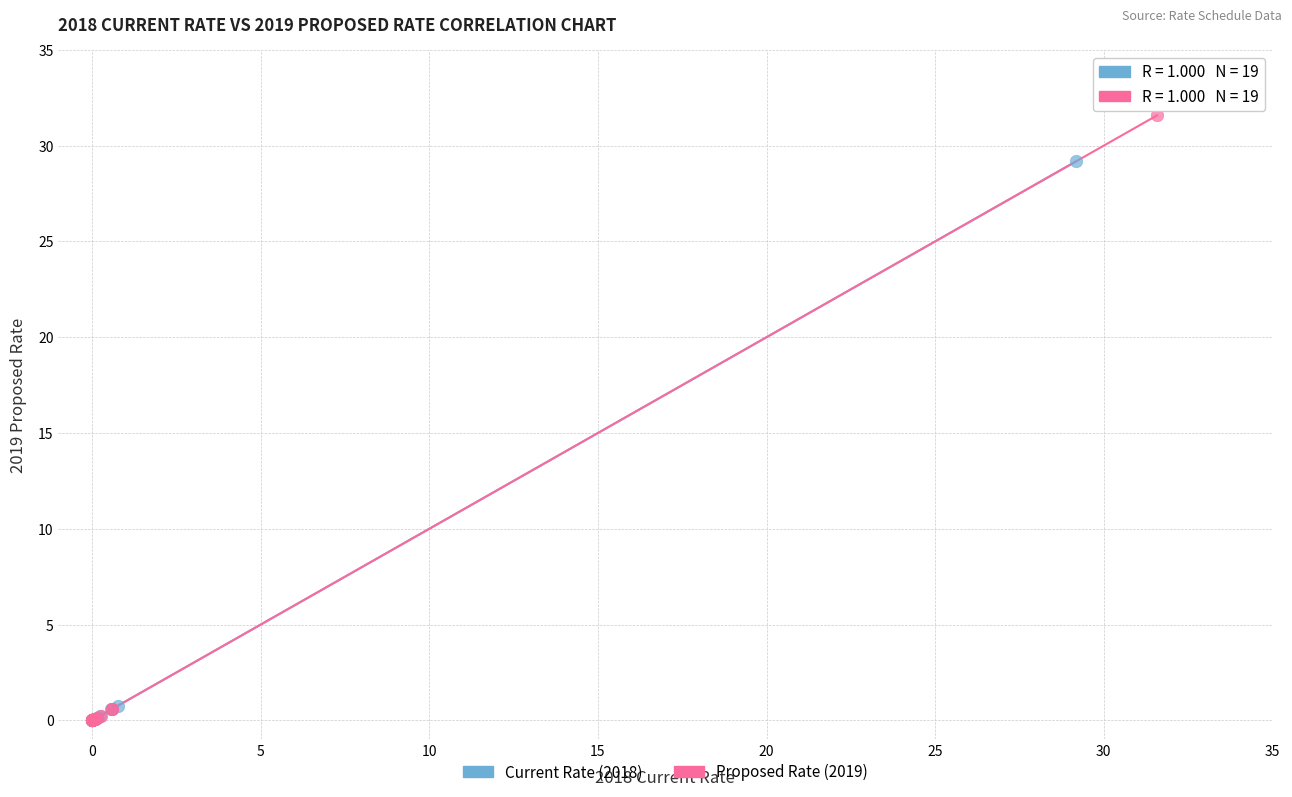

Which series has the widest spread of Y values?

Proposed Rate (2019)